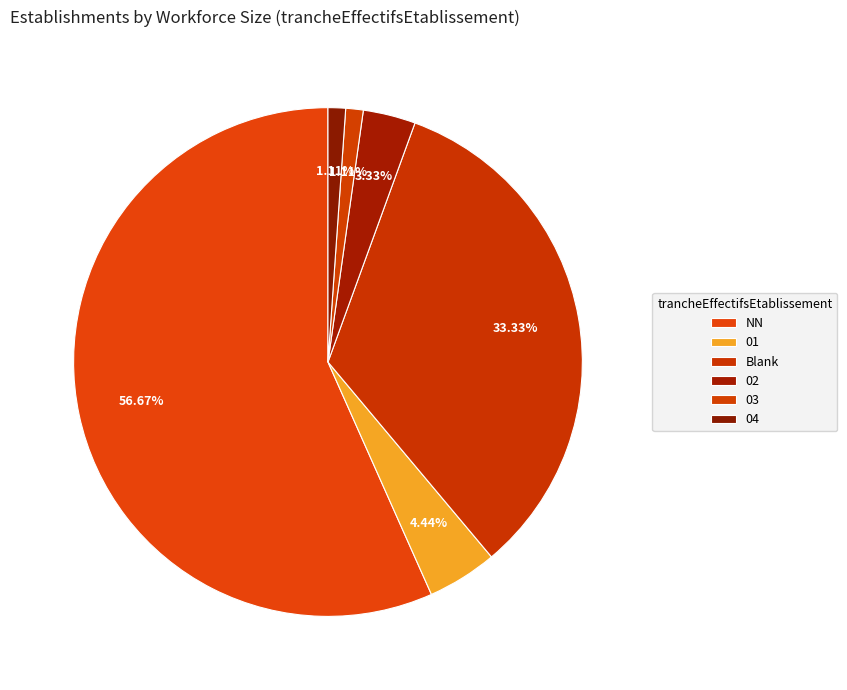

Rank the categories by value from lowest to highest.

03, 04, 02, 01, , NN